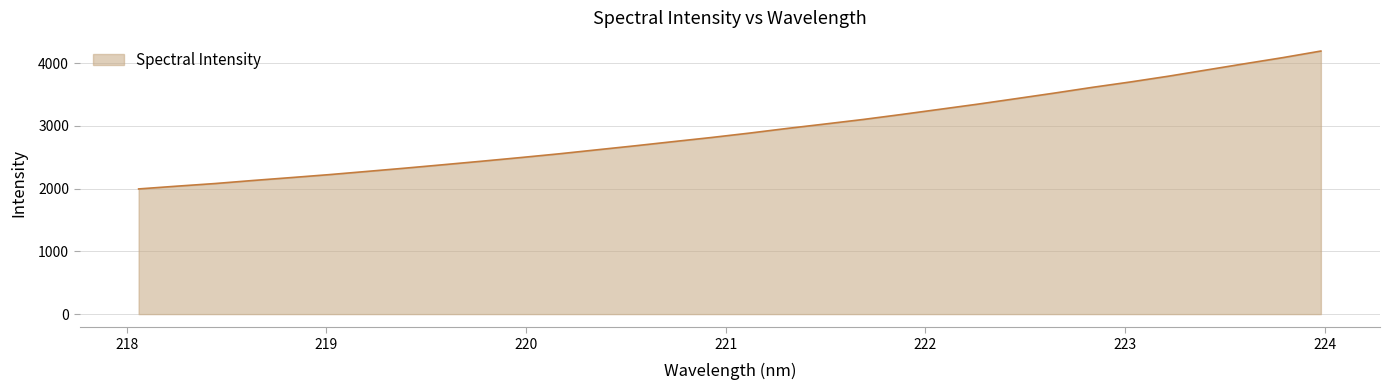

What is the difference between the maximum and minimum values?

2197.1